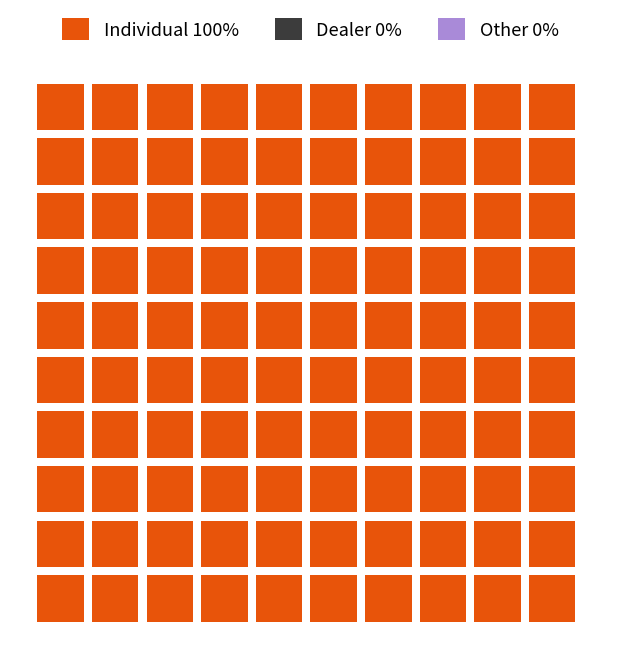

Does the chart contain stacked bars?

No